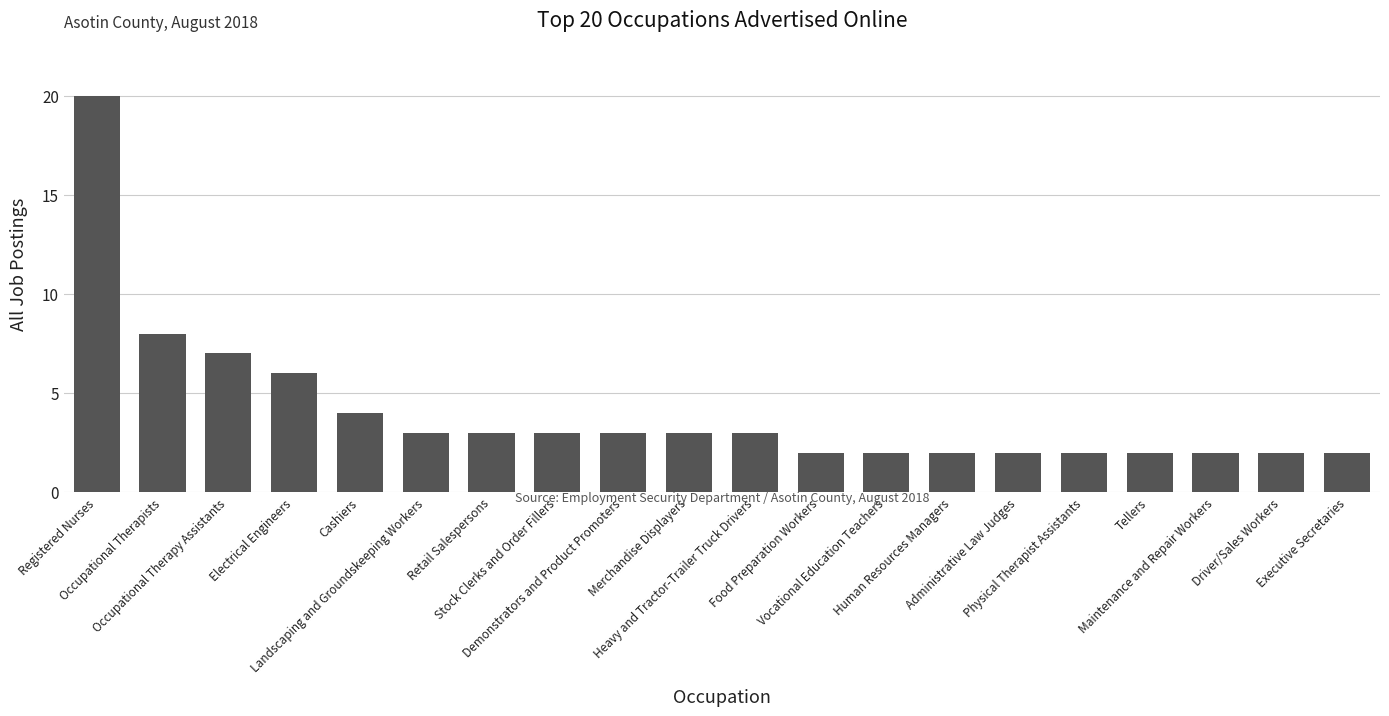

What is the label of the 13th bar from the right?

Stock Clerks and Order Fillers